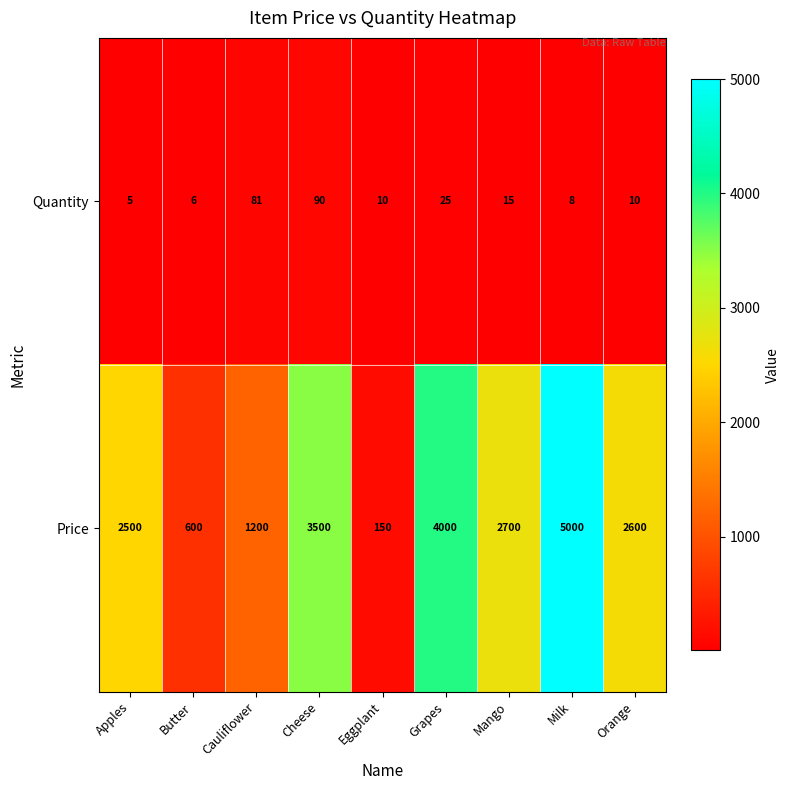

What is the minimum value shown in the chart?

5